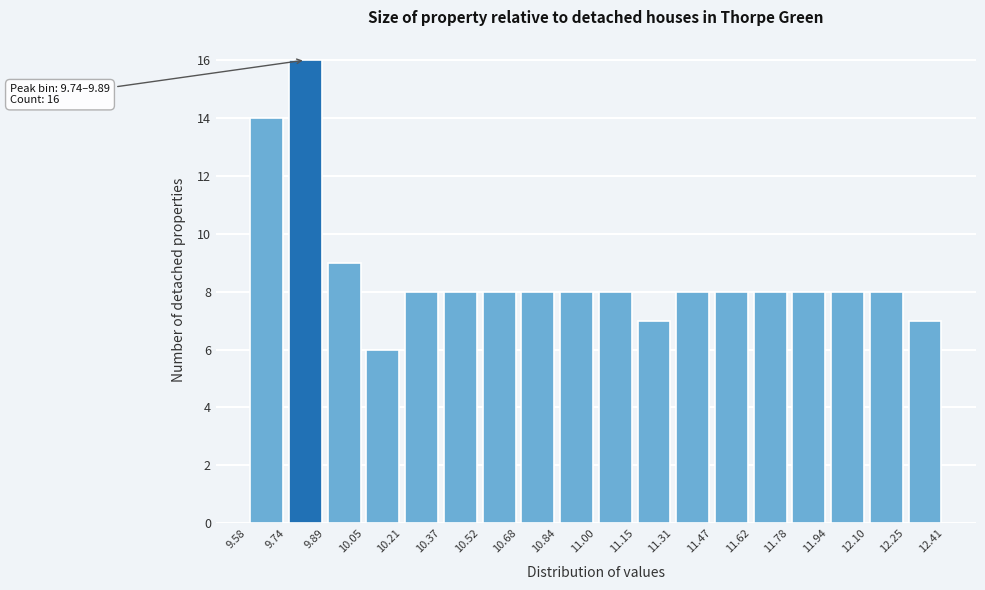

Which range on the x-axis has the tallest bar?

9.74 to 9.89